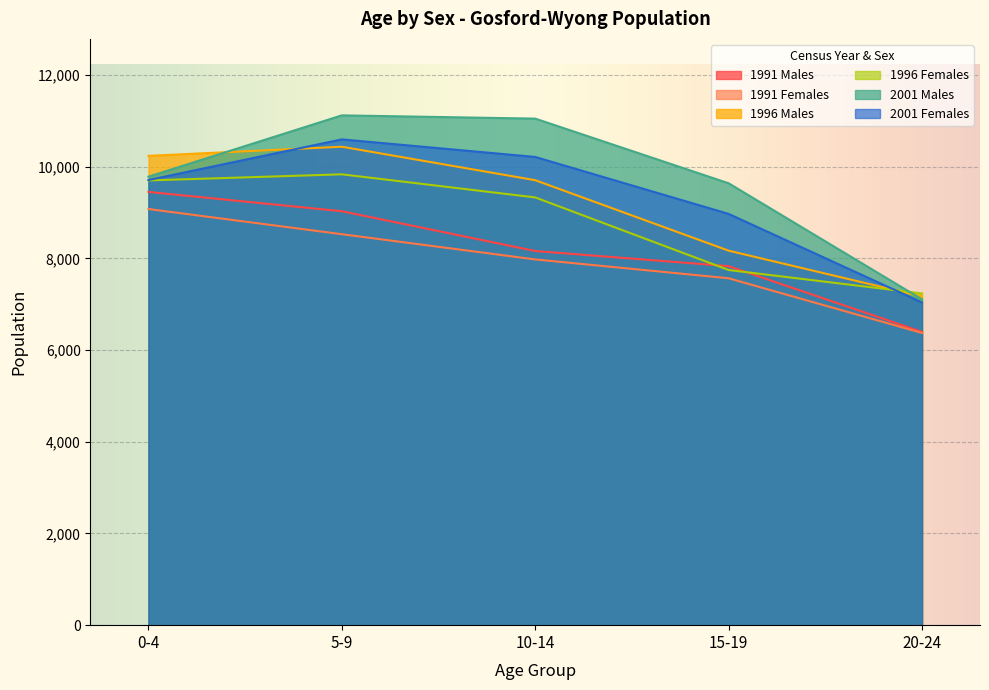

What is the difference between the highest and lowest values at 20-24?

862